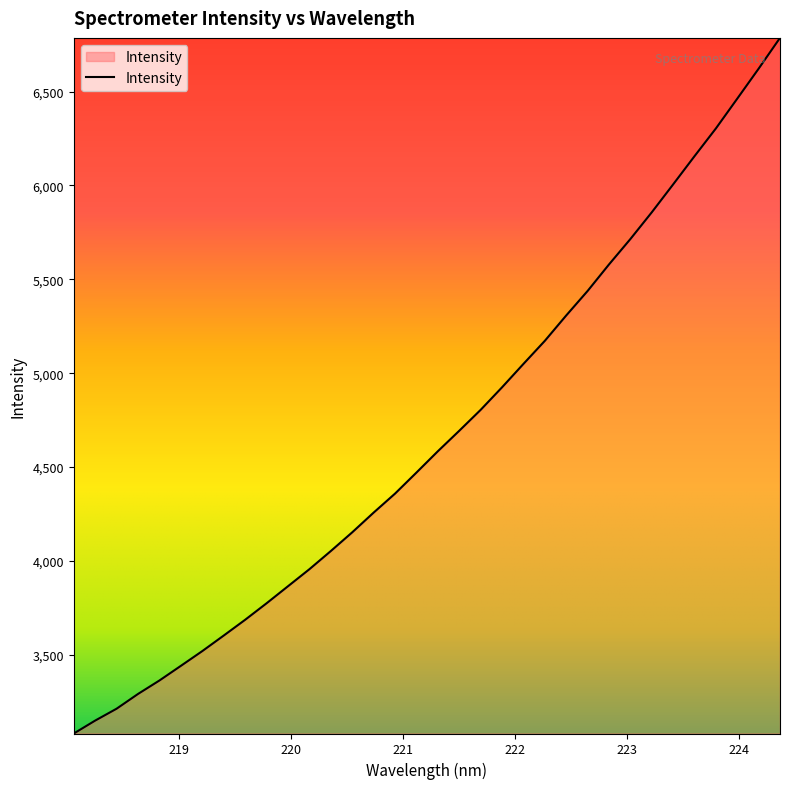

What is the difference between the maximum and minimum values?

3704.8